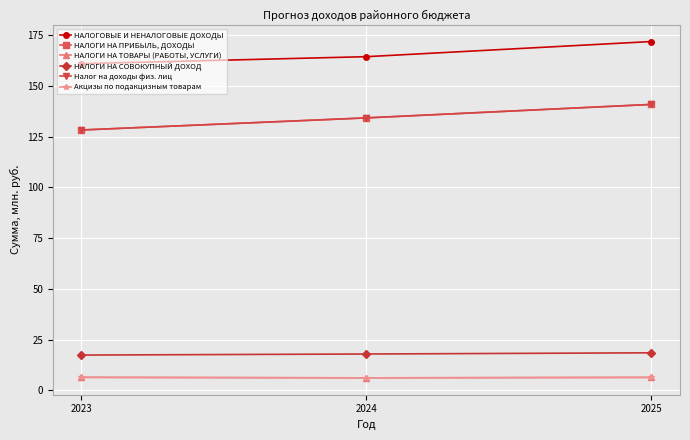

Does the chart have visible grid lines?

Yes